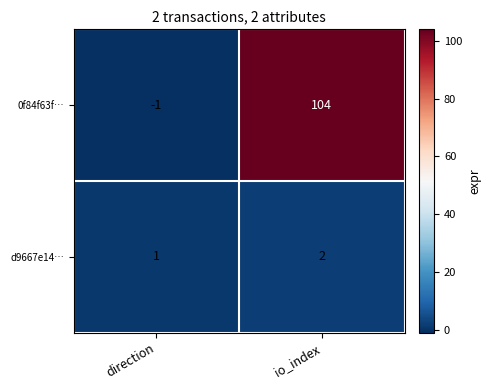

Reading left to right, what are all the values shown in this chart?

0f84f63f…: direction=-1	io_index=104
d9667e14…: direction=1	io_index=2